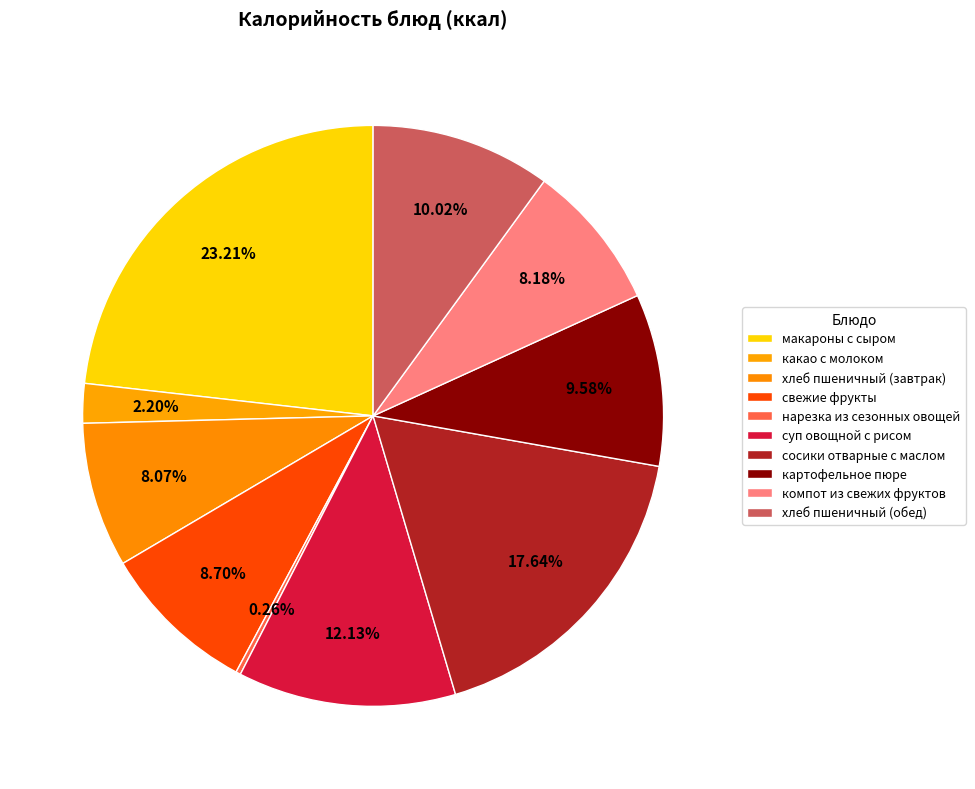

How many slices are in this pie chart?

10